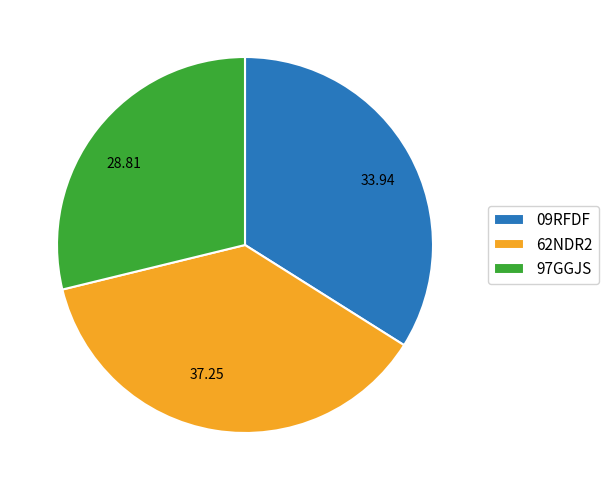

Rank the categories by value from highest to lowest.

62NDR2, 09RFDF, 97GGJS